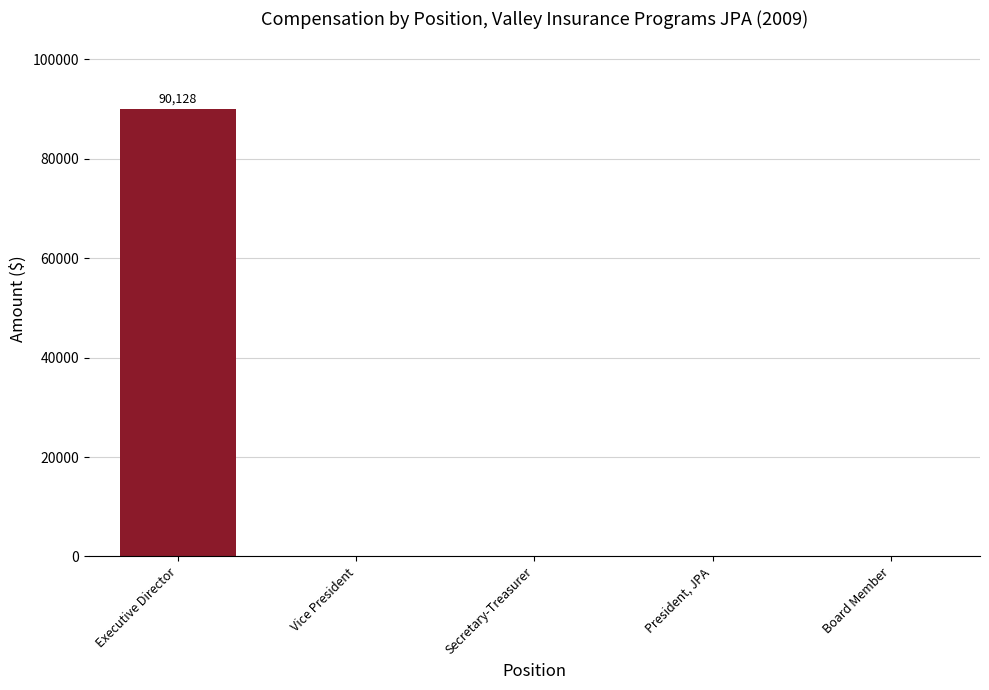

The value at Vice President is -55109. True or false?

False